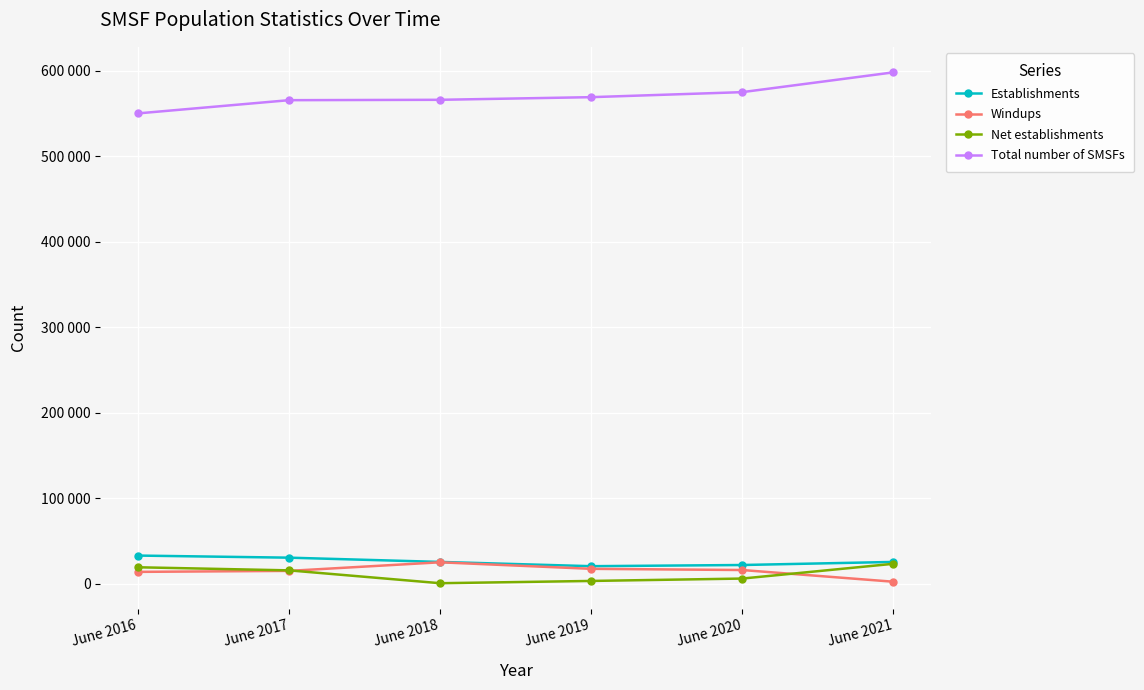

What is the approximate value of Windups at June 2016?

13691